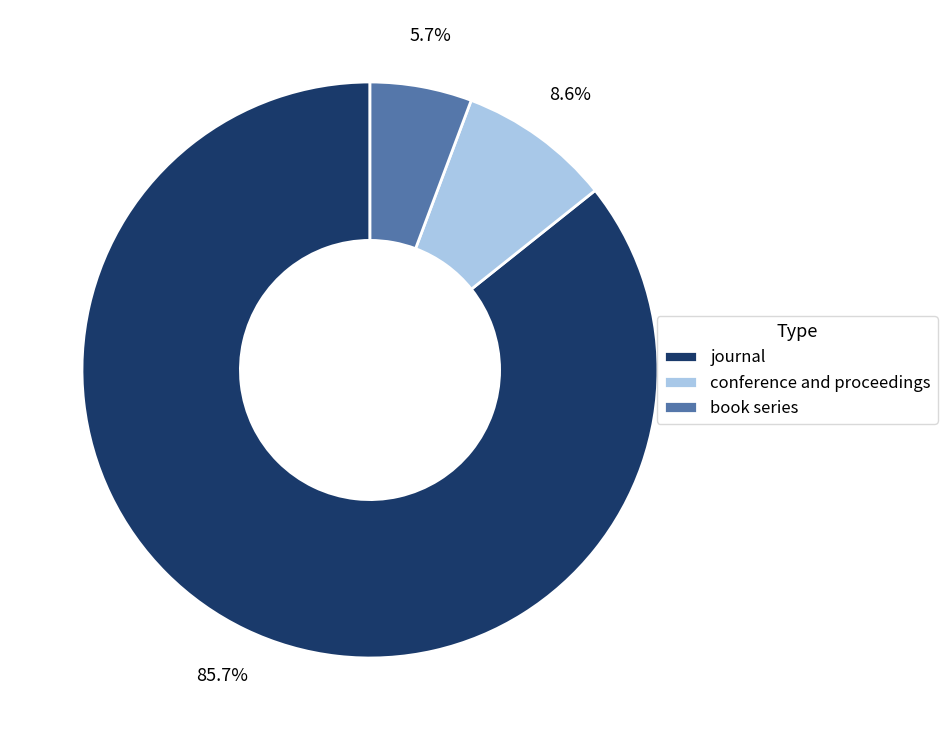

Between conference and proceedings and book series, which is larger?

conference and proceedings